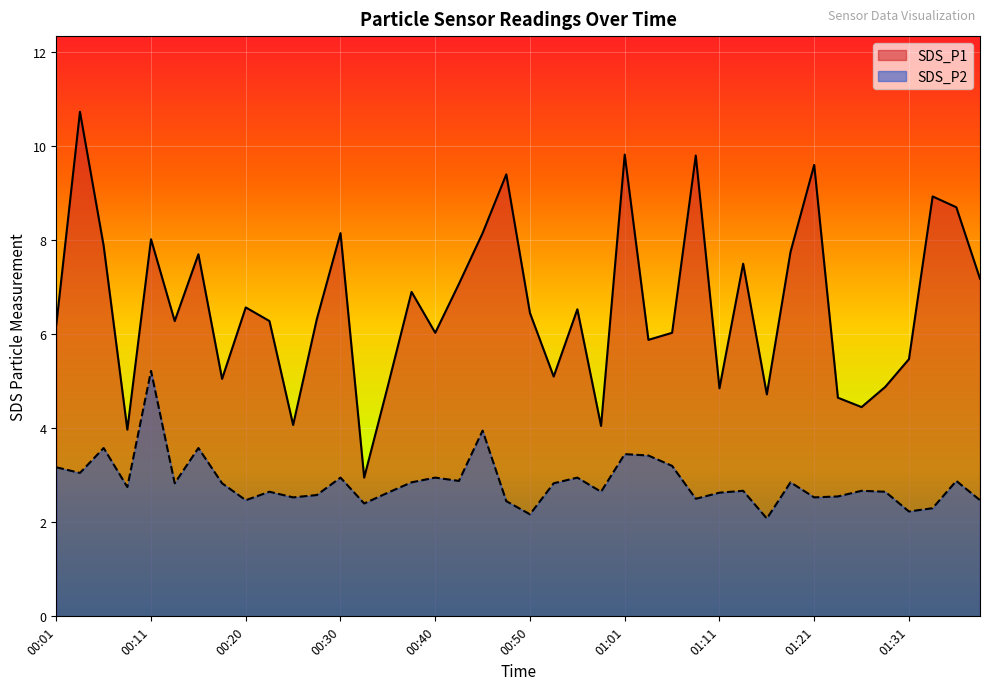

Reading left to right, extract all data points from this chart.

SDS_P1: 00:01=6.2	00:03=10.7	00:06=7.9	00:08=4.0	00:11=8.0	00:13=6.3	00:15=7.7	00:18=5.0	00:20=6.6	00:23=6.3	00:25=4.1	00:28=6.3	00:30=8.2	00:33=3.0	00:35=4.9	00:38=6.9	00:40=6.0	00:43=7.1	00:45=8.2	00:48=9.4	00:50=6.5	00:53=5.1	00:55=6.5	00:58=4.0	01:01=9.8	01:03=5.9	01:06=6.0	01:09=9.8	01:11=4.8	01:13=7.5	01:16=4.7	01:18=7.8	01:21=9.6	01:23=4.7	01:26=4.5	01:28=4.9	01:31=5.5	01:33=8.9	01:36=8.7	01:38=7.2
SDS_P2: 00:01=3.2	00:03=3.0	00:06=3.6	00:08=2.8	00:11=5.2	00:13=2.8	00:15=3.6	00:18=2.8	00:20=2.5	00:23=2.6	00:25=2.5	00:28=2.6	00:30=3.0	00:33=2.4	00:35=2.6	00:38=2.9	00:40=3.0	00:43=2.9	00:45=4.0	00:48=2.5	00:50=2.2	00:53=2.8	00:55=3.0	00:58=2.6	01:01=3.5	01:03=3.4	01:06=3.2	01:09=2.5	01:11=2.6	01:13=2.7	01:16=2.1	01:18=2.9	01:21=2.5	01:23=2.5	01:26=2.7	01:28=2.6	01:31=2.2	01:33=2.3	01:36=2.9	01:38=2.5